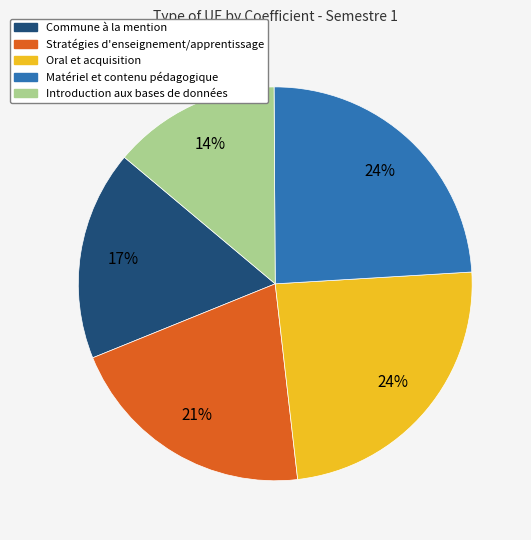

To the nearest percent, what percentage of the pie is Introduction aux bases de données?

14%